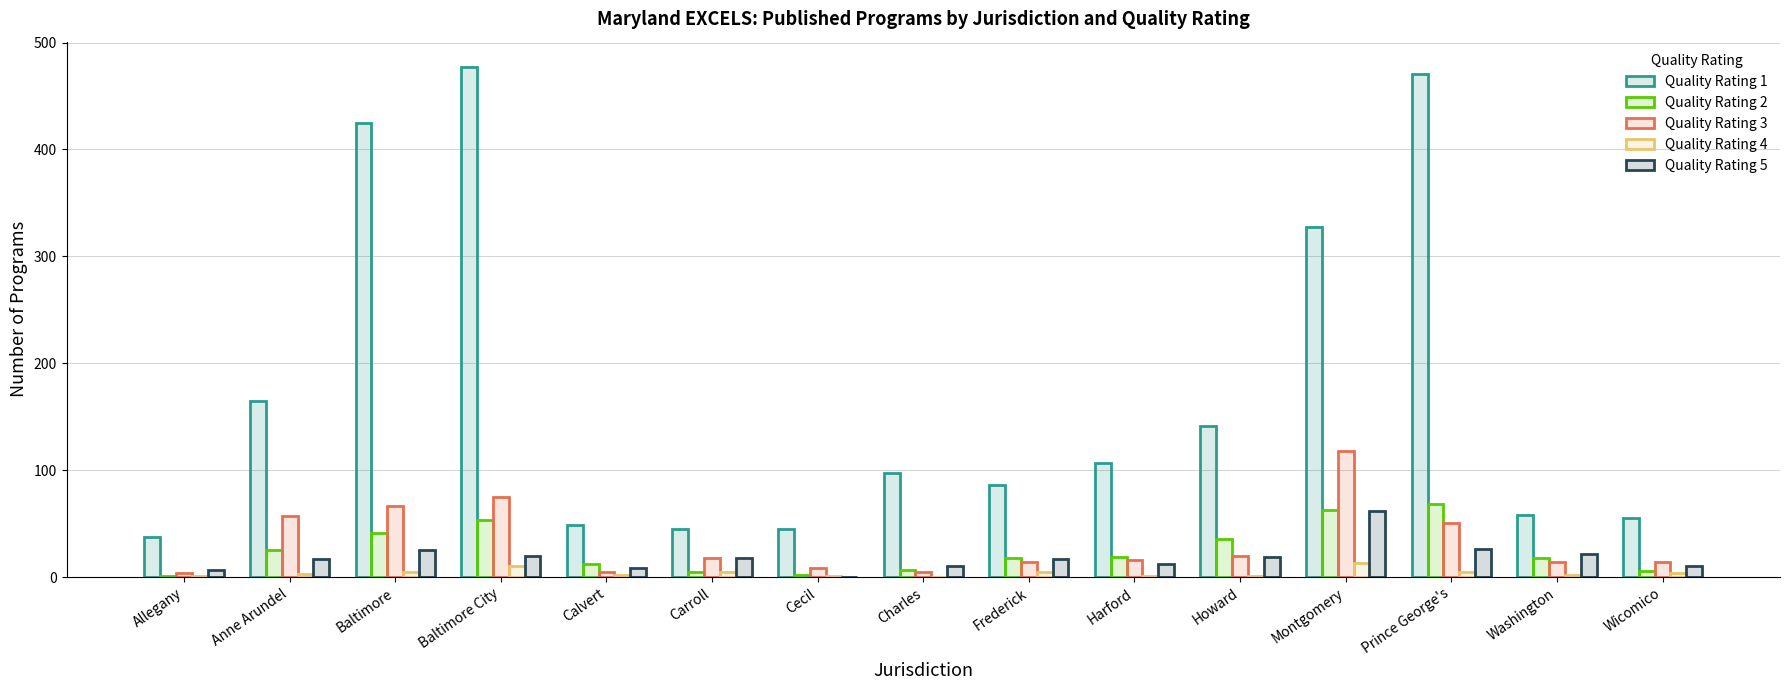

Is the value of Quality Rating 5 at Prince George's greater than the value of Quality Rating 3 at Charles?

Yes